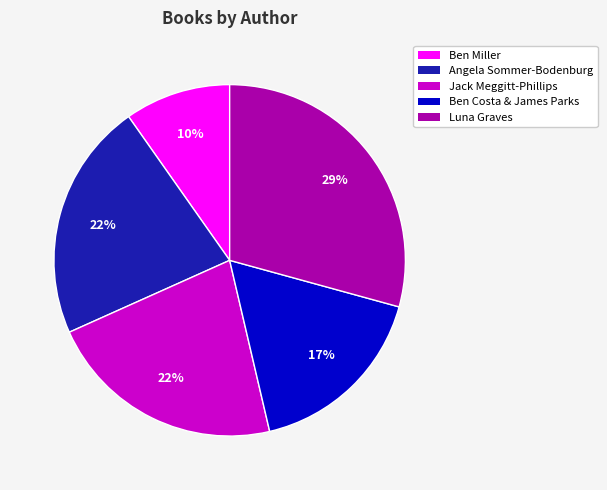

Count the number of slices in the pie.

5